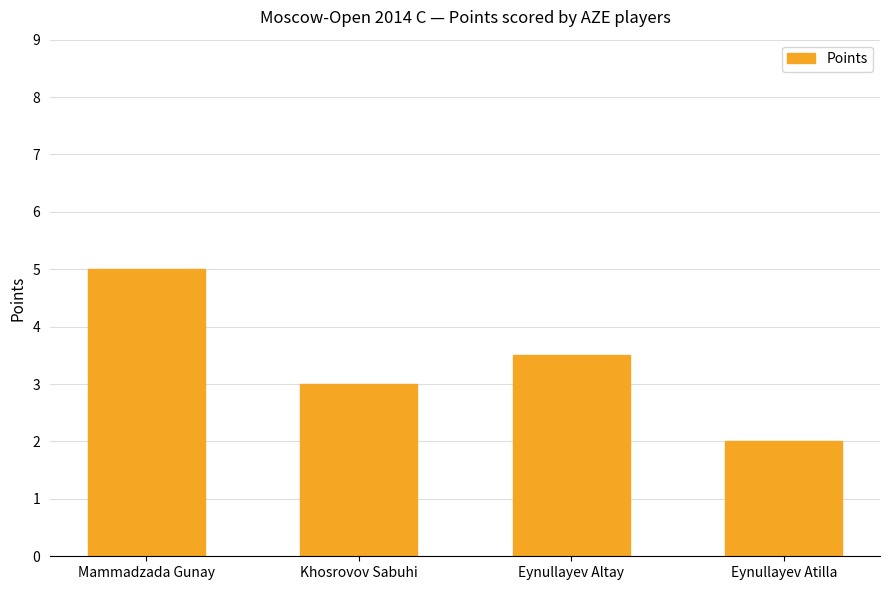

What is the maximum value shown in the chart?

5.0